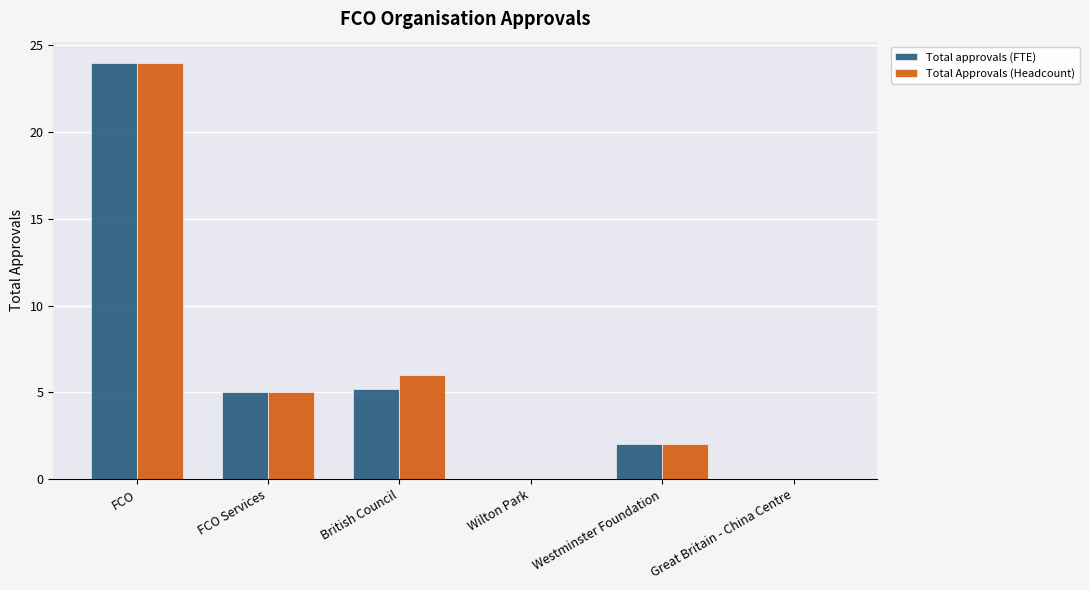

True or false: Total approvals (FTE) has a value of 24.0 at FCO.

True